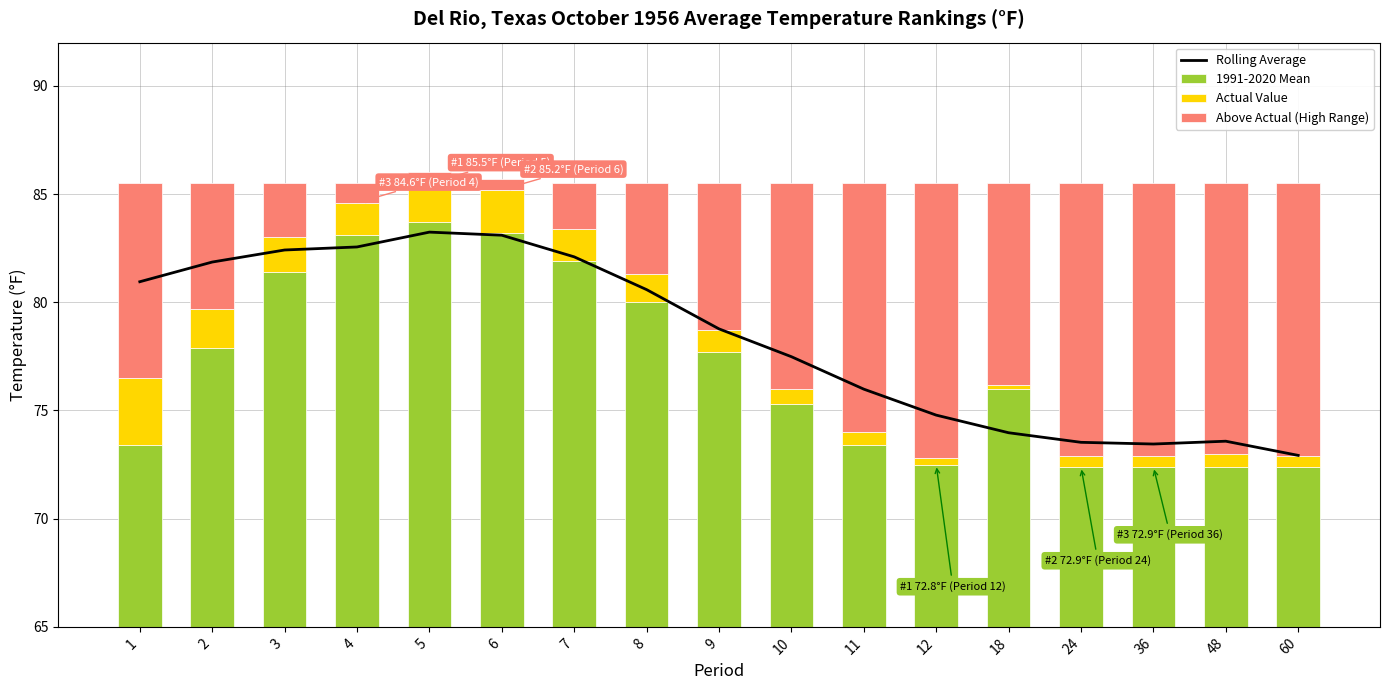

Reading left to right, what are all the values shown in this chart?

Rolling Average: 80.9	81.9	82.4	82.6	83.2	83.1	82.1	80.6	78.8	77.5	76.0	74.8	74.0	73.5	73.5	73.6	72.9
1991-2020 Mean: 8.4	12.9	16.4	18.1	18.7	18.2	16.9	15.0	12.7	10.3	8.4	7.5	11.0	7.4	7.4	7.4	7.4
Actual Value: 3.1	1.8	1.6	1.5	1.8	2.0	1.5	1.3	1.0	0.7	0.6	0.3	0.2	0.5	0.5	0.6	0.5
Above Actual (High Range): 9.0	5.8	2.5	0.9	0.5	0.5	2.1	4.2	6.8	9.5	11.5	12.7	9.3	12.6	12.6	12.5	12.6